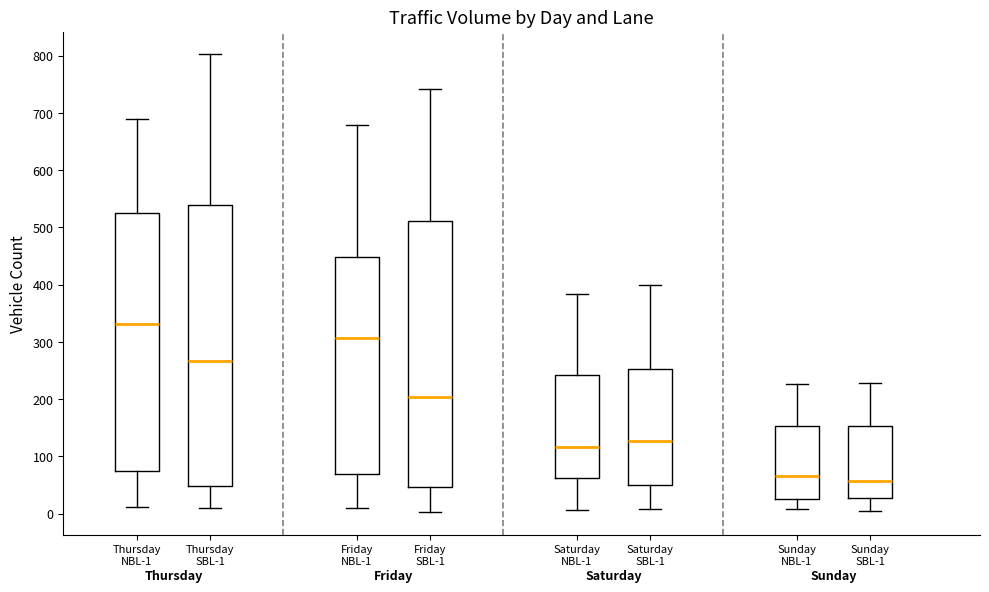

Reading left to right, read every box against the y-axis: the position of its median line, the range the box covers, and the ends of its whiskers. The values are not printed on the chart, so give them approximately, as read against the axis.

Thursday NBL-1: median 330, box 70 to 520, whiskers 10 to 690
Thursday SBL-1: median 270, box 50 to 540, whiskers 10 to 800
Friday NBL-1: median 310, box 70 to 450, whiskers 10 to 680
Friday SBL-1: median 200, box 50 to 510, whiskers 0 to 740
Saturday NBL-1: median 120, box 60 to 240, whiskers 10 to 380
Saturday SBL-1: median 130, box 50 to 250, whiskers 10 to 400
Sunday NBL-1: median 70, box 20 to 150, whiskers 10 to 230
Sunday SBL-1: median 60, box 30 to 150, whiskers 10 to 230